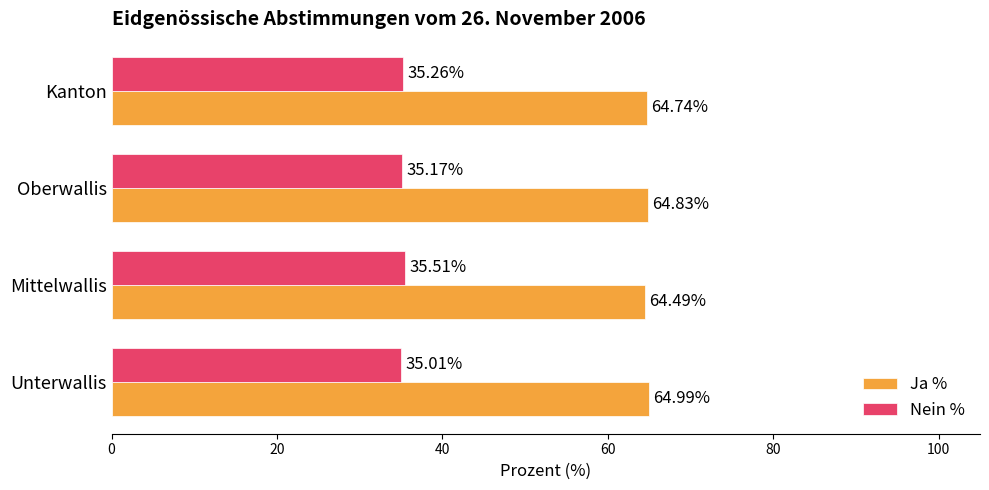

What is the total value across all series at Mittelwallis?

100.0